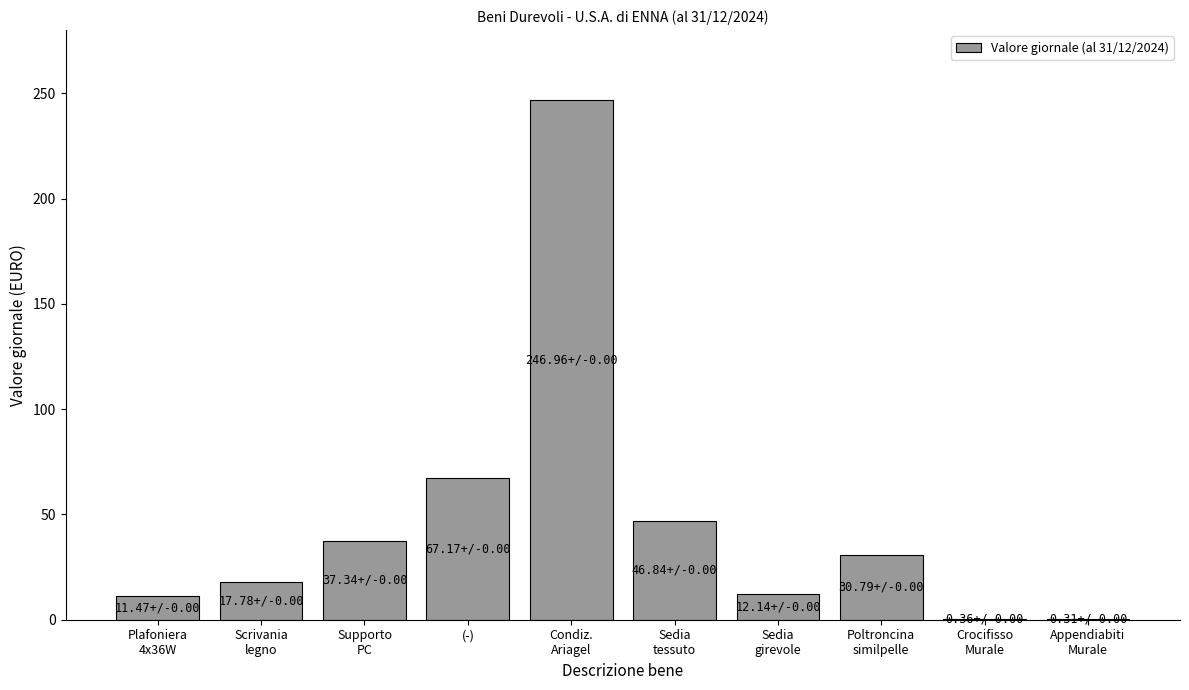

What is the sum of the values at Poltroncina
similpelle and Sedia
tessuto?

77.6